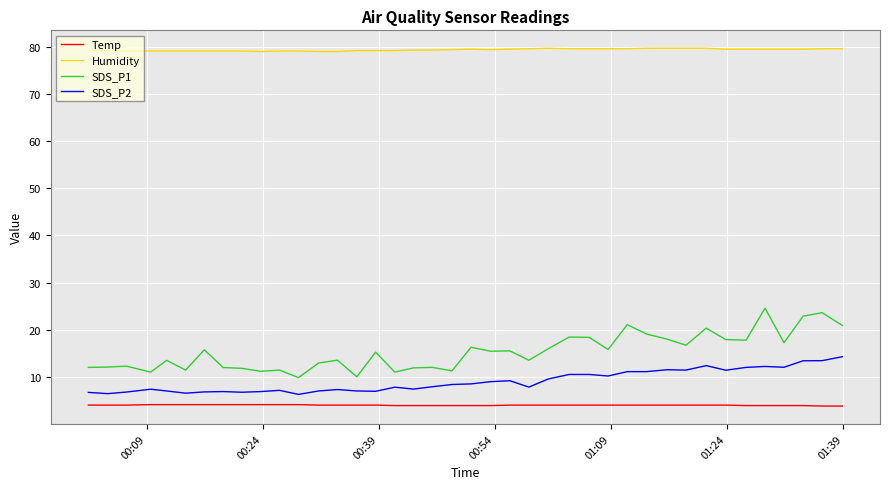

Rank the series by their maximum value, from highest to lowest.

Humidity, SDS_P1, SDS_P2, Temp